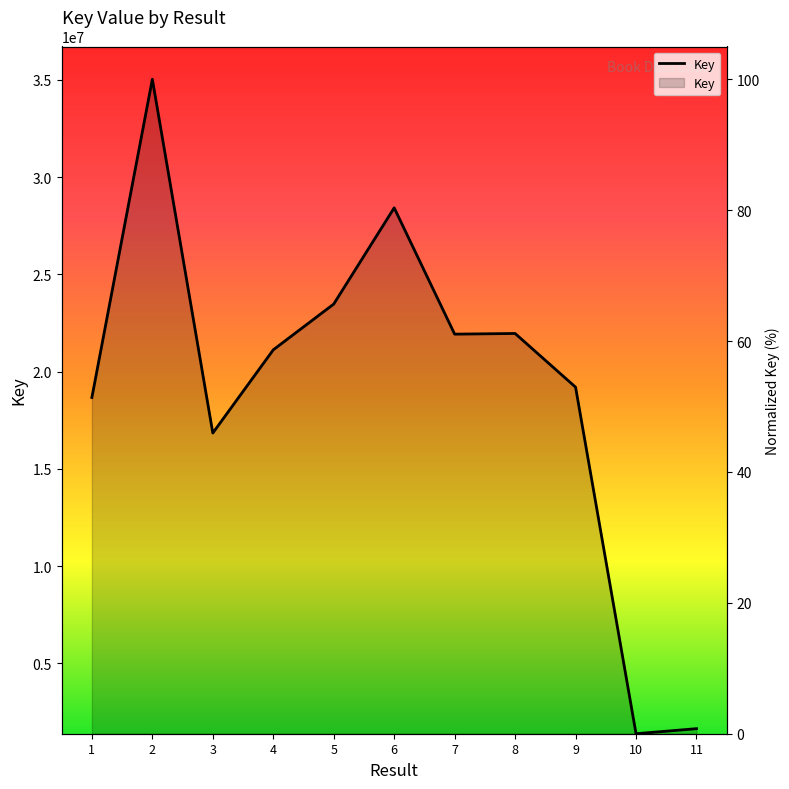

Read the value at 11.

0.8